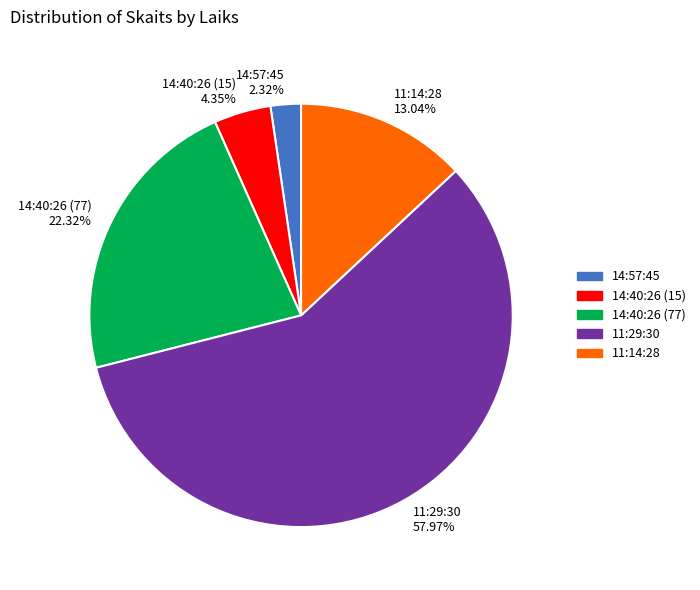

To the nearest percent, what percentage of the pie is 14:40:26 (77)?

22%